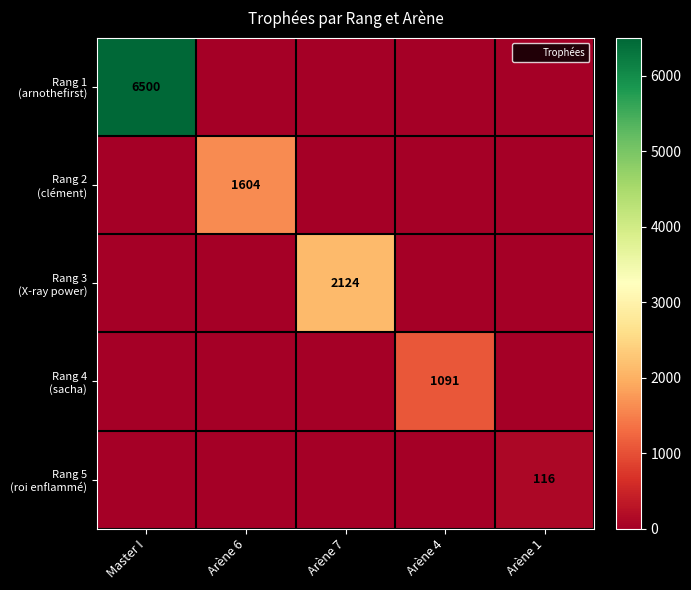

Which series has the largest total across all categories?

Rang 1 (arnothefirst)